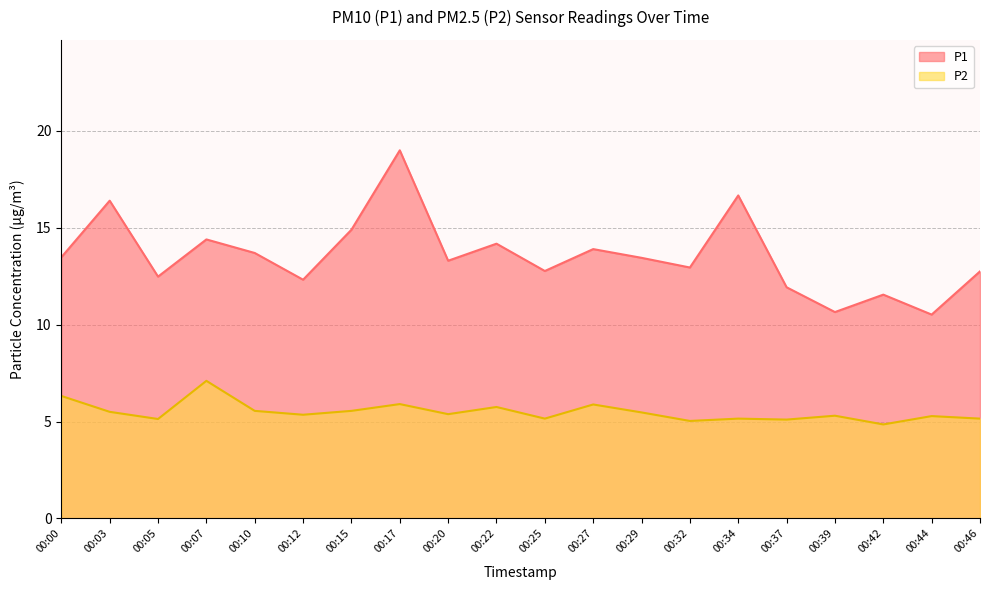

Reading left to right, transcribe all the data shown in this chart.

P1: 00:00=13.5	00:03=16.4	00:05=12.5	00:07=14.4	00:10=13.7	00:12=12.3	00:15=14.9	00:17=19.0	00:20=13.3	00:22=14.2	00:25=12.8	00:27=13.9	00:29=13.4	00:32=12.9	00:34=16.7	00:37=11.9	00:39=10.7	00:42=11.6	00:44=10.5	00:46=12.8
P2: 00:00=6.3	00:03=5.5	00:05=5.1	00:07=7.1	00:10=5.5	00:12=5.3	00:15=5.5	00:17=5.9	00:20=5.4	00:22=5.8	00:25=5.2	00:27=5.9	00:29=5.5	00:32=5.0	00:34=5.2	00:37=5.1	00:39=5.3	00:42=4.8	00:44=5.3	00:46=5.2